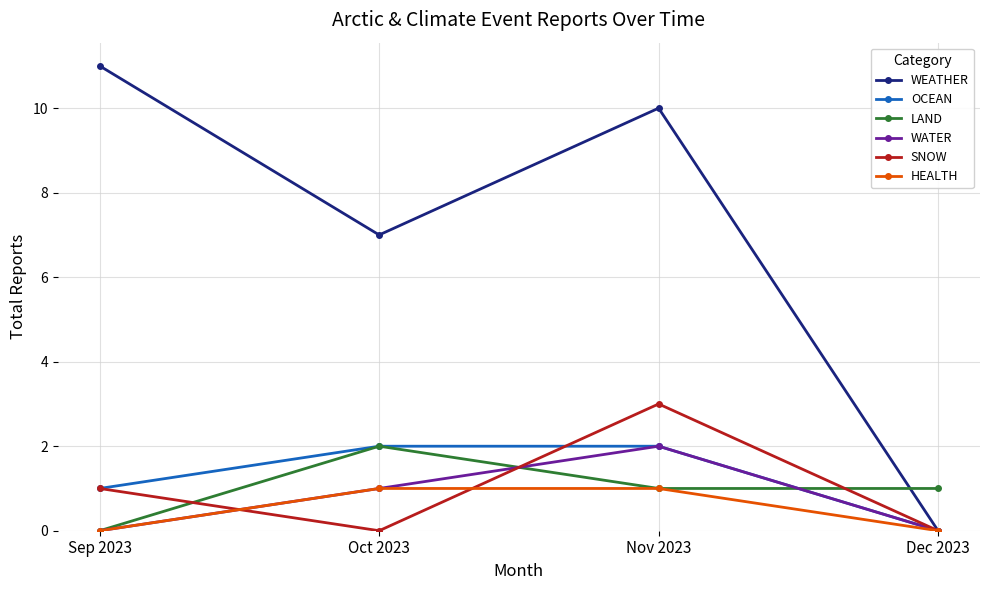

In WEATHER, how many points are higher than both neighbors (excluding endpoints)?

1